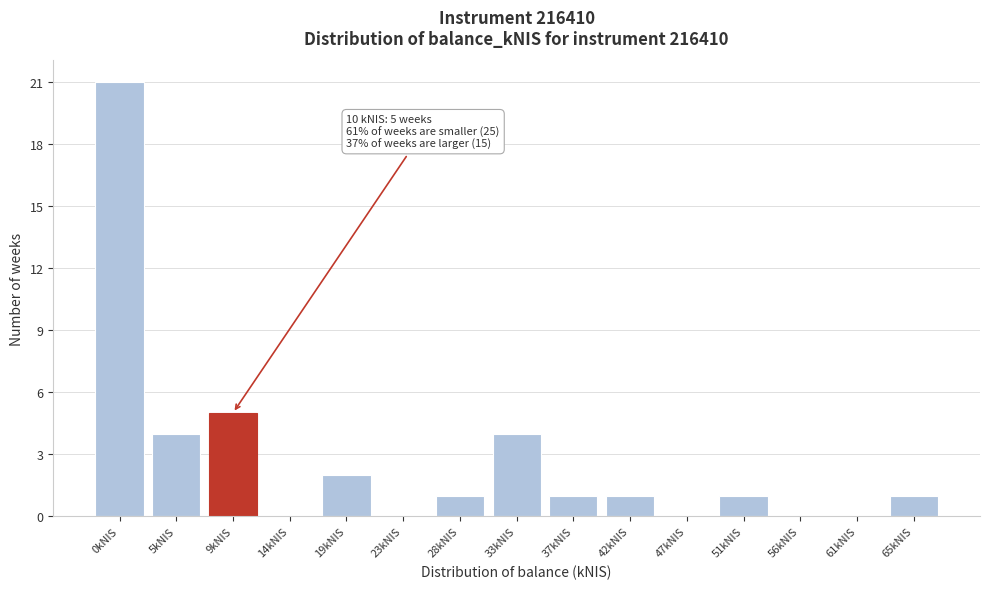

Reading right to left, list all the values displayed in this chart.

65kNIS=1	61kNIS=0	56kNIS=0	51kNIS=1	47kNIS=0	42kNIS=1	37kNIS=1	33kNIS=4	28kNIS=1	23kNIS=0	19kNIS=2	14kNIS=0	9kNIS=5	5kNIS=4	0kNIS=21